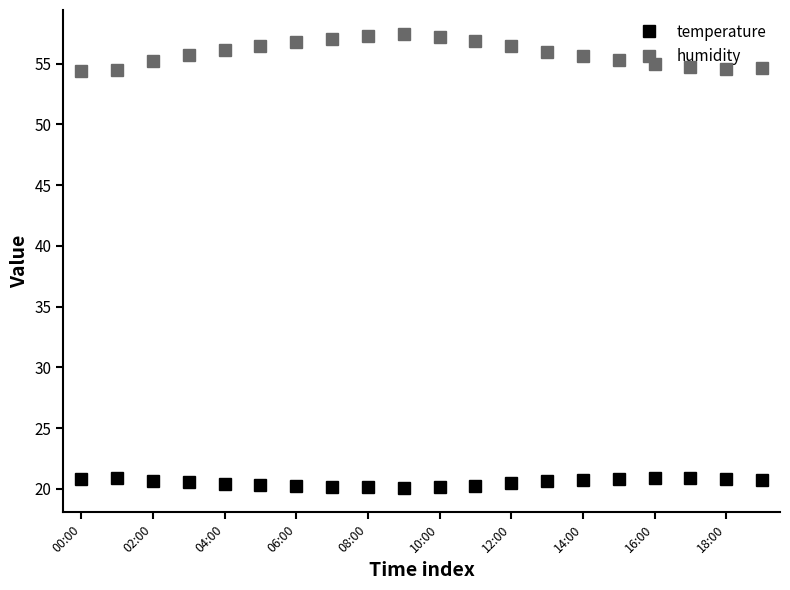

Which series has the largest range (max minus min)?

humidity